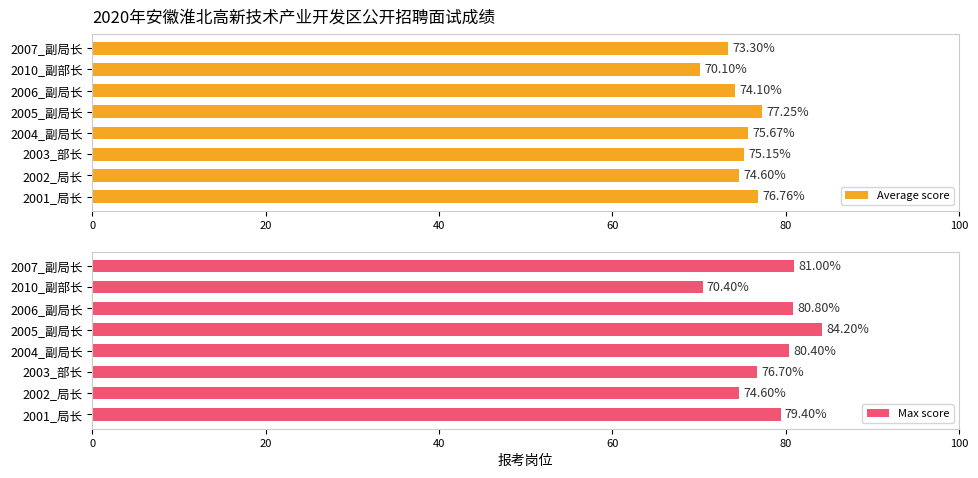

What is the value of the Max score bar at the 7th from the left?

70.4